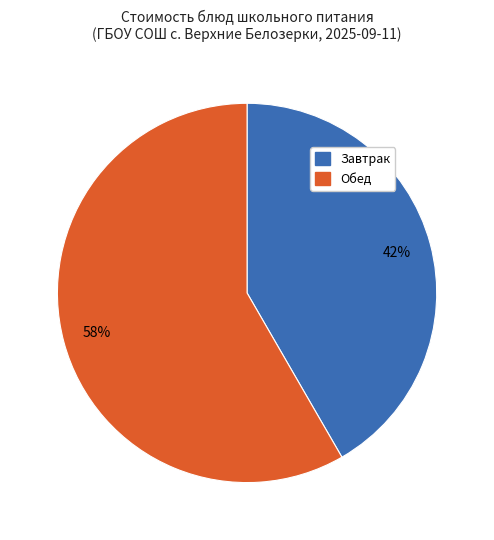

Count the number of slices in the pie.

2